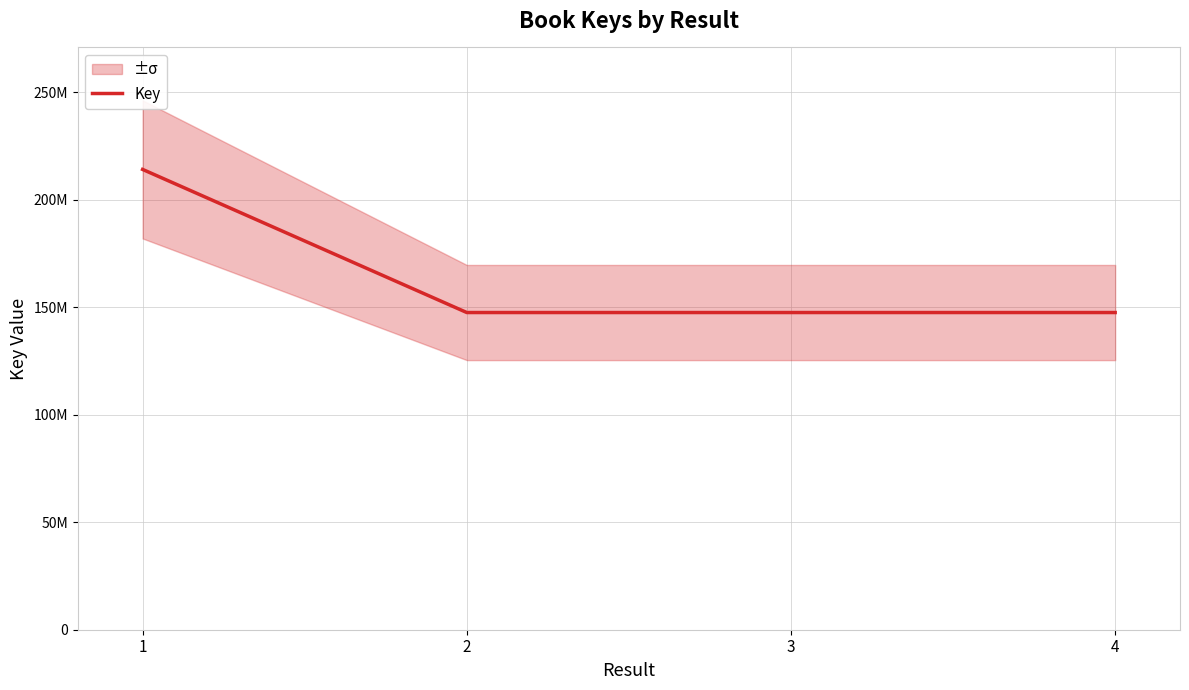

Between 4 and 2, which is larger?

4